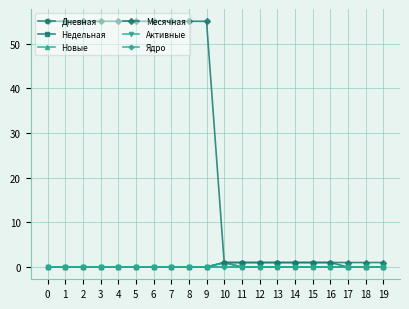

True or false: Недельная and Ядро intersect in this chart.

False